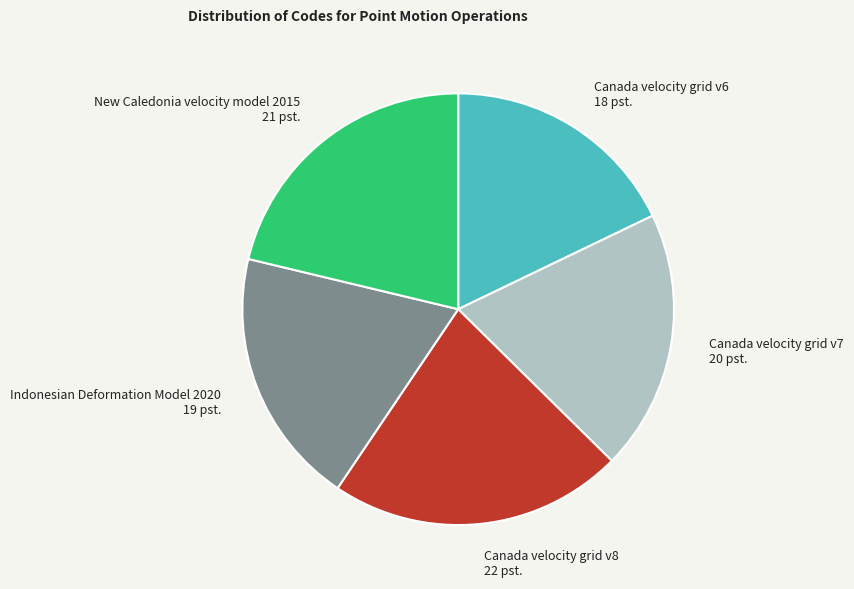

Count the number of slices in the pie.

5